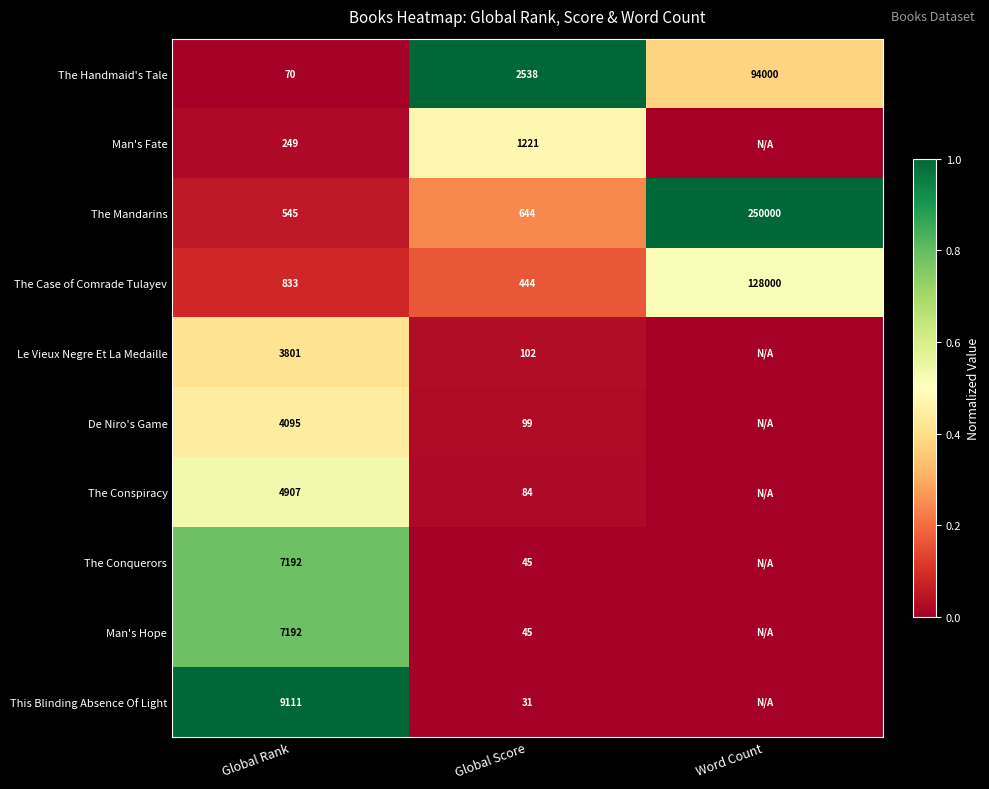

The The Conquerors series shows 74 at Global Score. True or false?

False